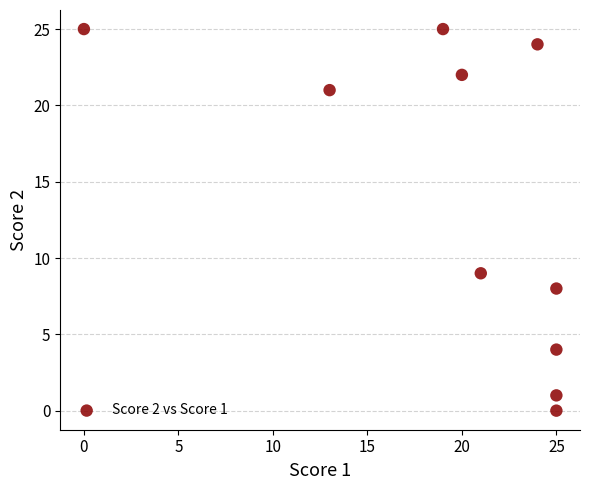

What Y value in the scatter plot is closest to 12?

9